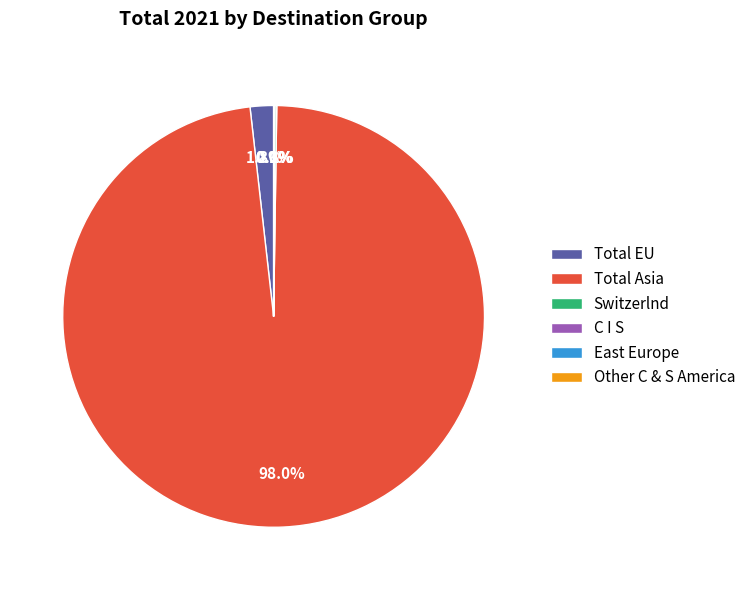

What is the largest slice in the pie chart?

Total Asia